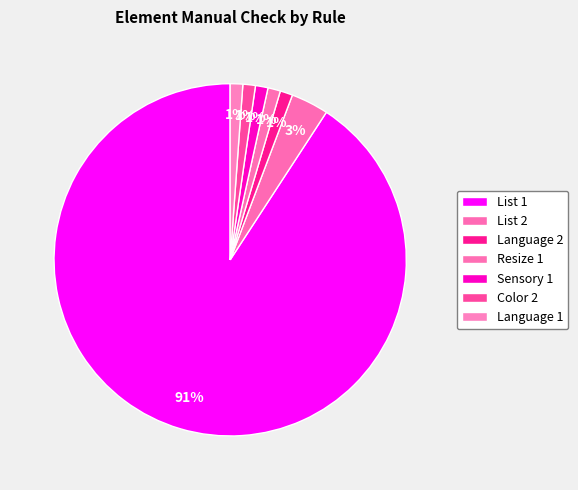

Is List 1 the majority of the pie?

Yes